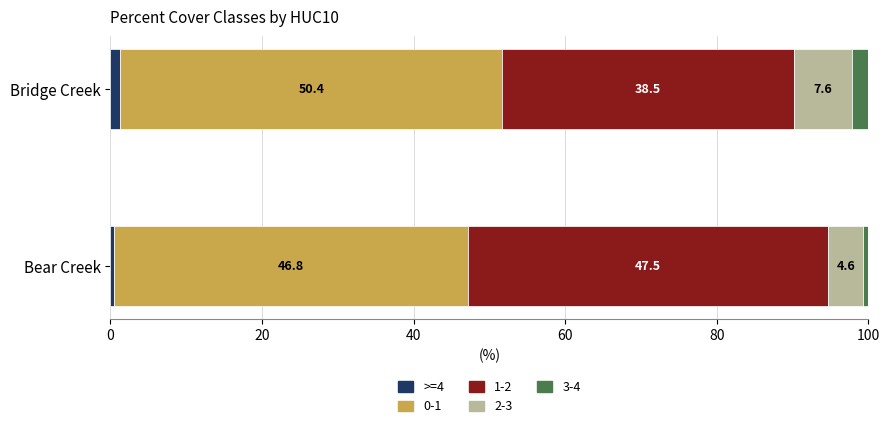

At which label does >=4 reach its peak?

Bridge Creek